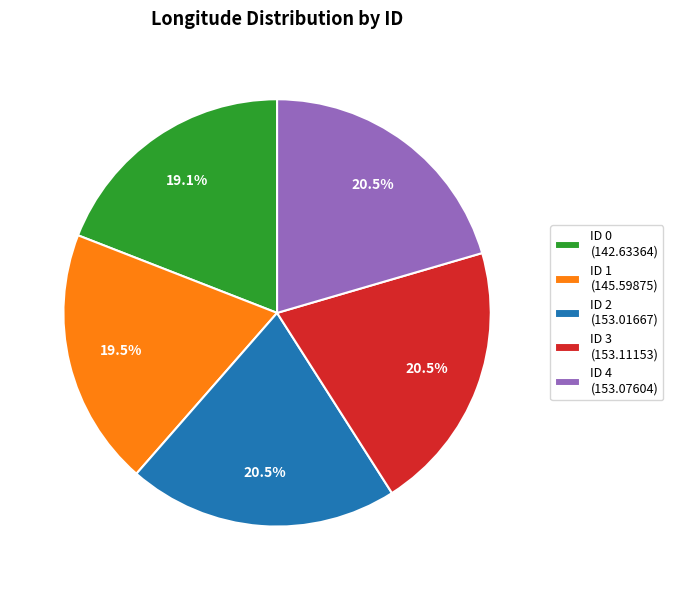

Approximately how many times larger is the value at ID 3 (153.11153) compared to ID 0 (142.63364)?

1.1